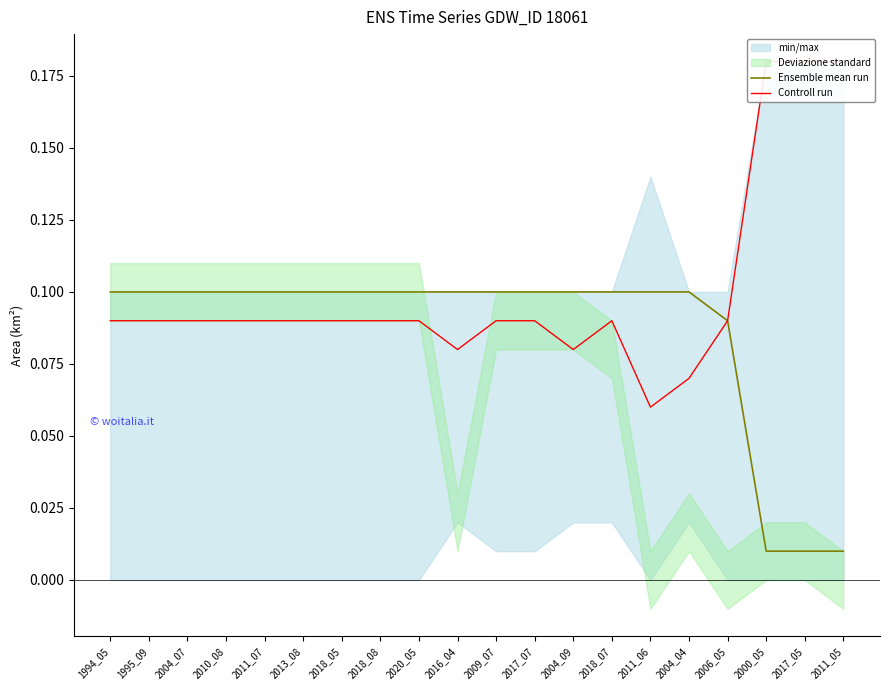

Is the value of Ensemble mean run at 2004_09 greater than the value of Controll run at 2011_05?

No